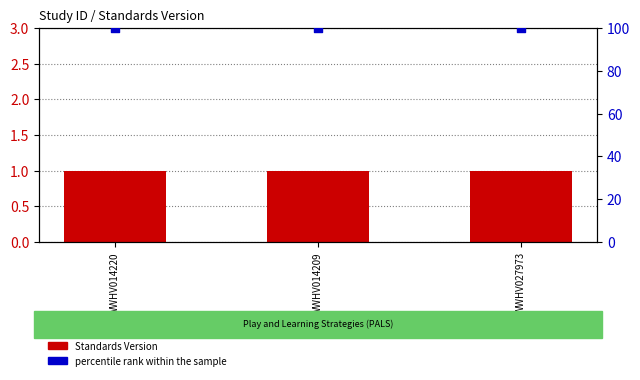

What is the total value across all series at WWHV014209?

101